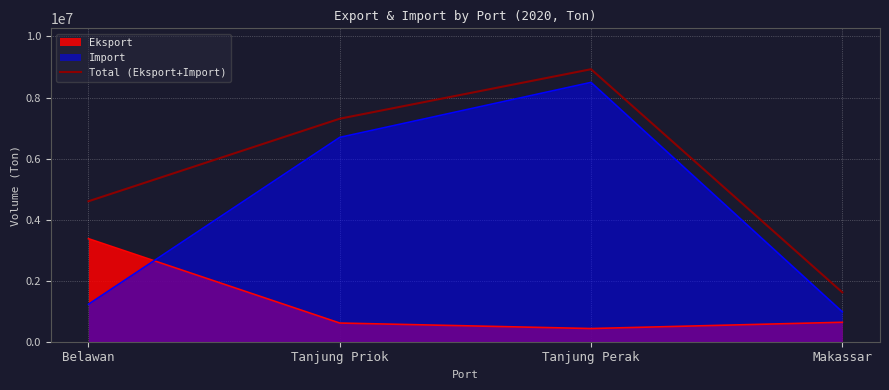

What is the smallest value displayed?

431905